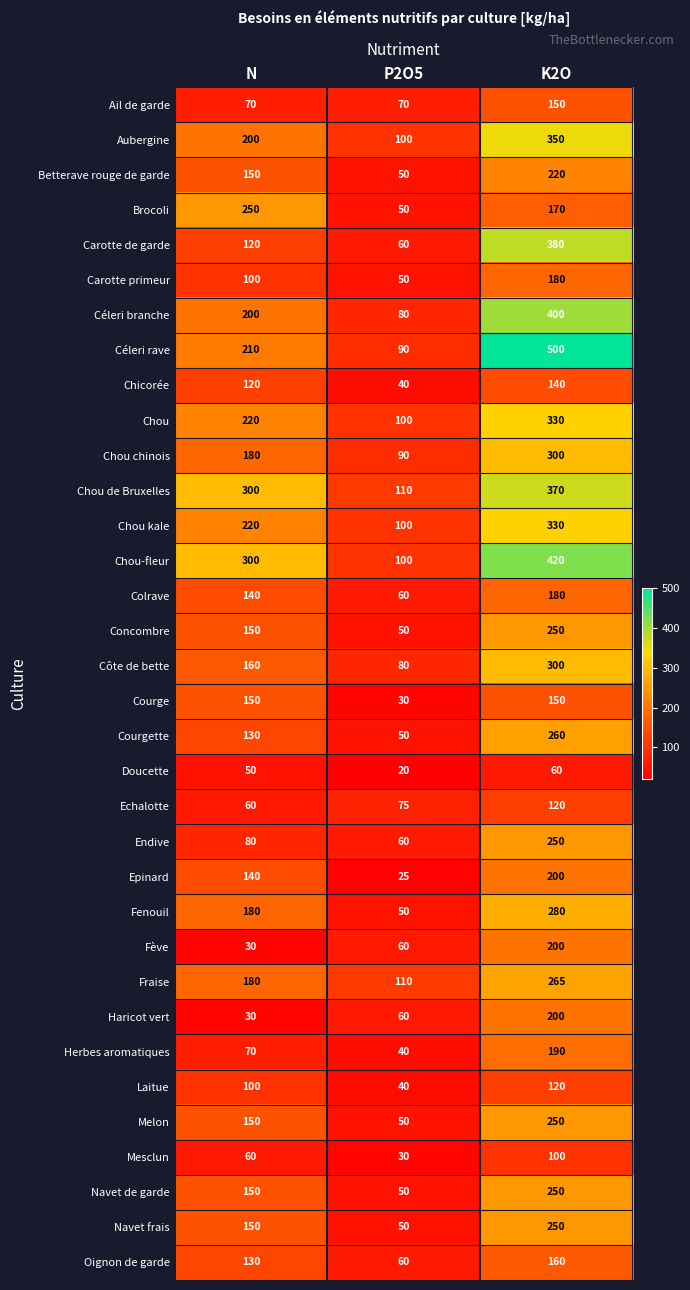

Read the Carotte de garde value at K2O, to the nearest 5.

380